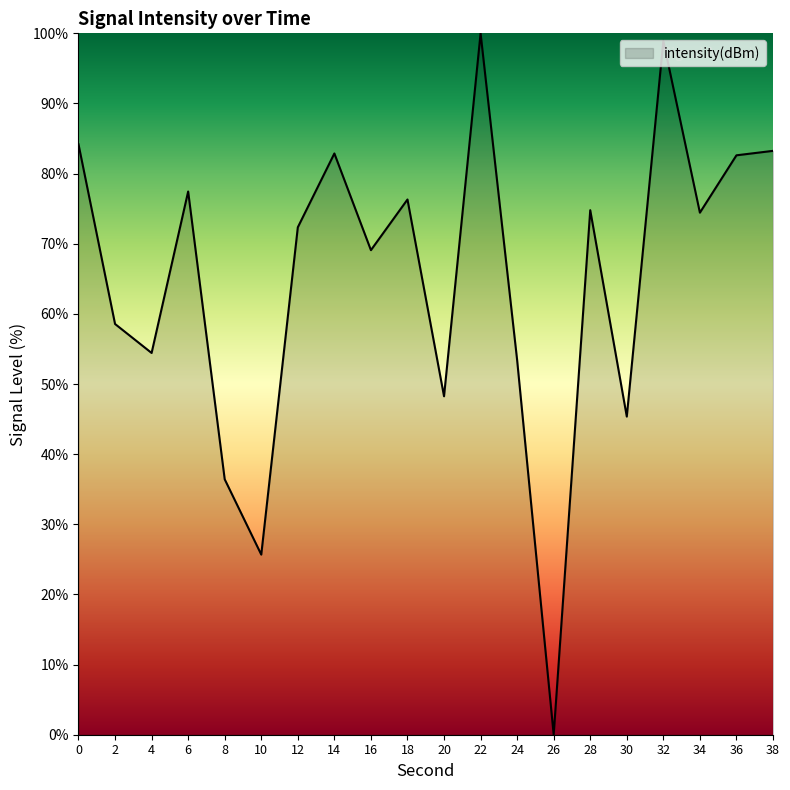

What value does the data have at 20?

48.3